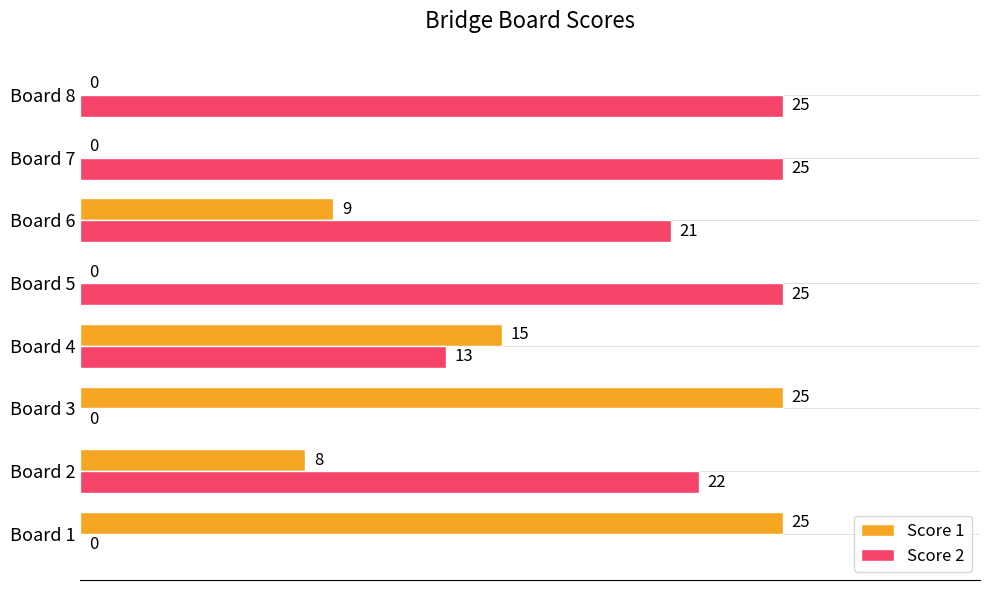

What is the total value across all series at Board 3?

25